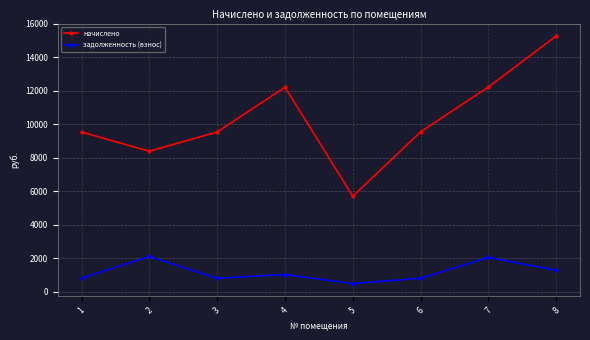

Read the задолженность (взнос) value at 8.

1272.6